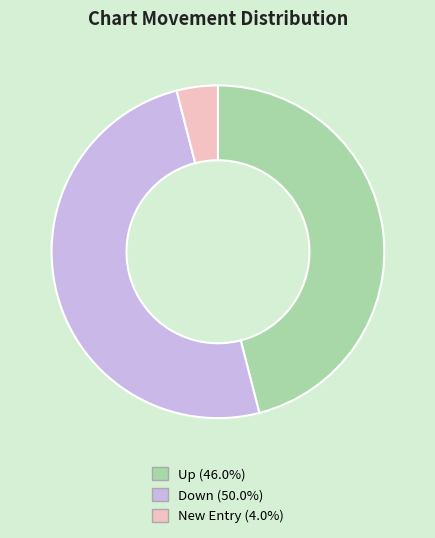

To the nearest percent, what is the difference between the largest and smallest slice percentages?

46%